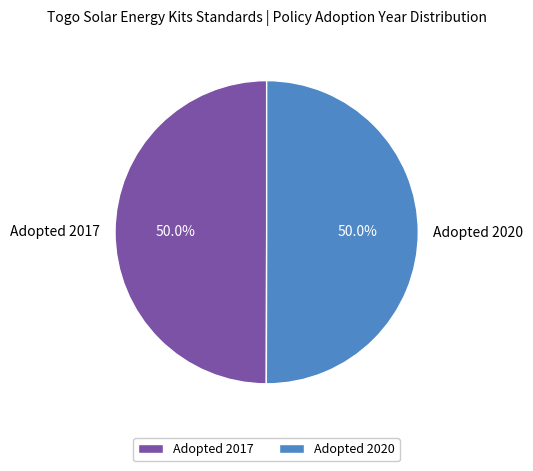

To the nearest percent, what is the average slice percentage?

50%